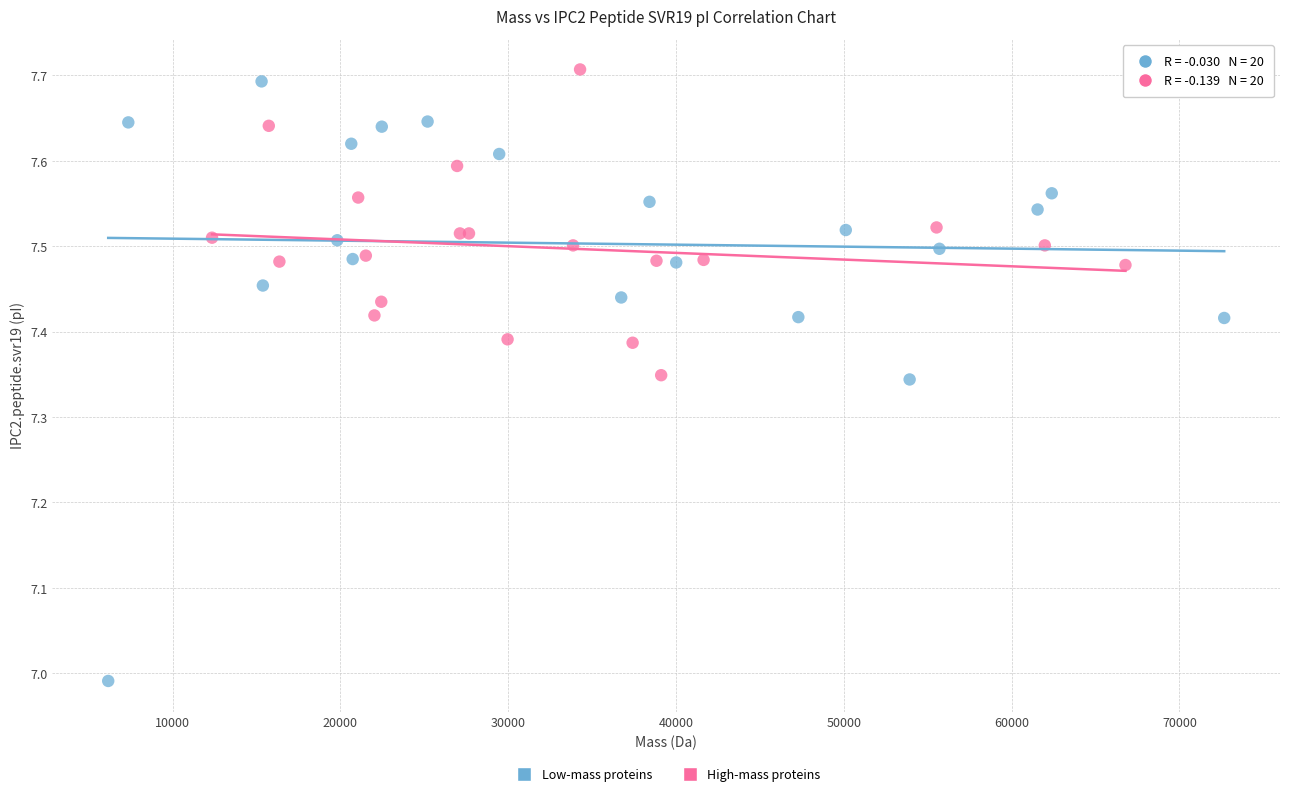

Which series has the widest spread of Y values?

Low-mass proteins